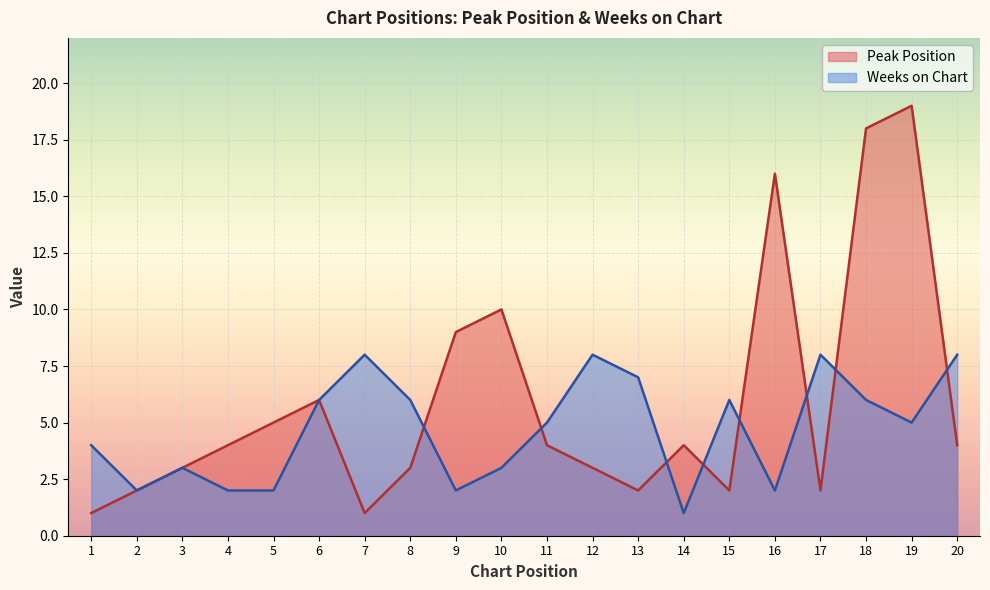

What is the difference between the Weeks on Chart values at 6 and 3?

3